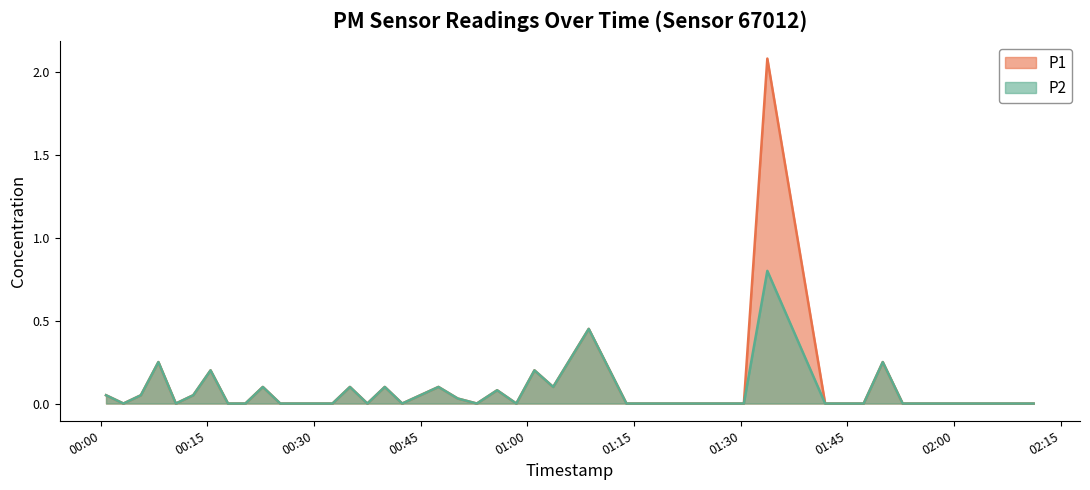

Rank the series at 2022-09-27T01:57:52 from highest to lowest value.

P1, P2